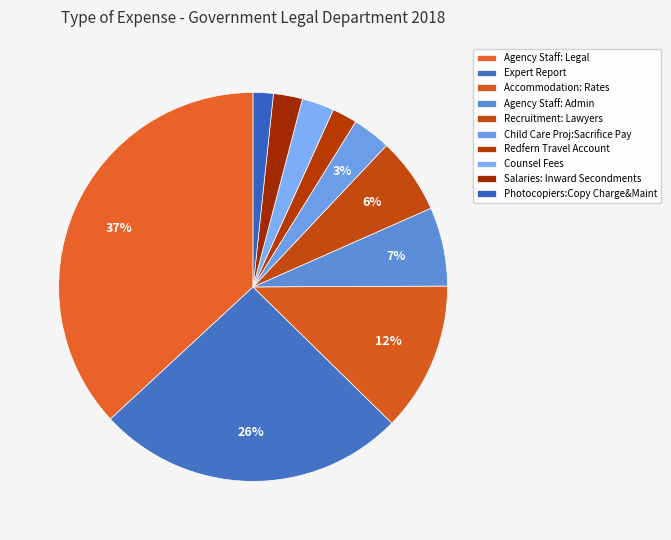

How many slices are in this pie chart?

10